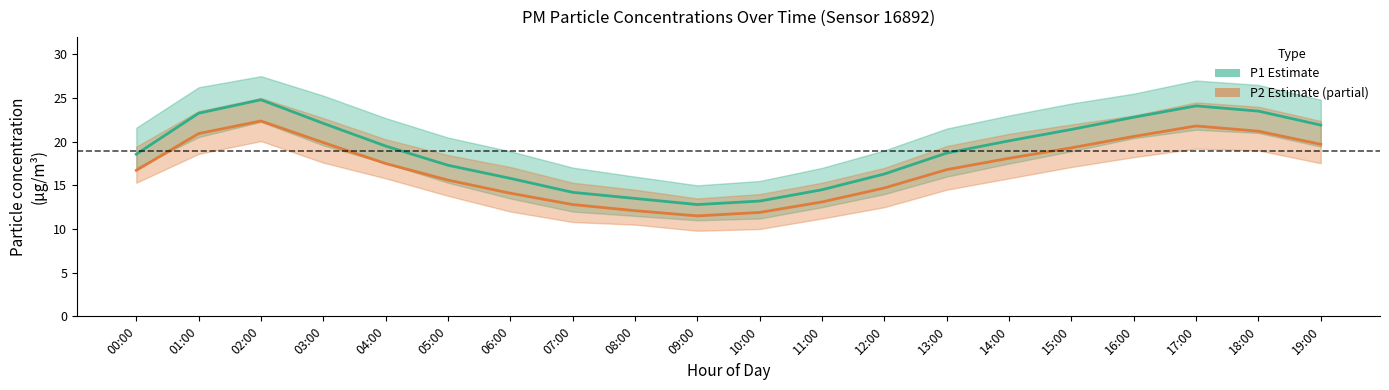

Which series has the largest total across all categories?

P1 (estimate)